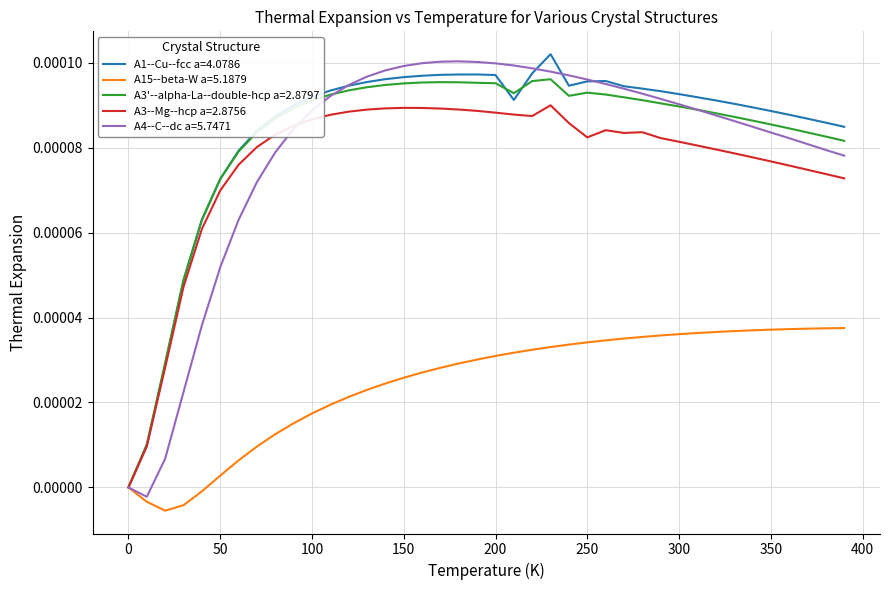

What are all the series names shown in the legend?

A1--Cu--fcc a=4.0786, A15--beta-W a=5.1879, A3'--alpha-La--double-hcp a=2.8797, A3--Mg--hcp a=2.8756, A4--C--dc a=5.7471